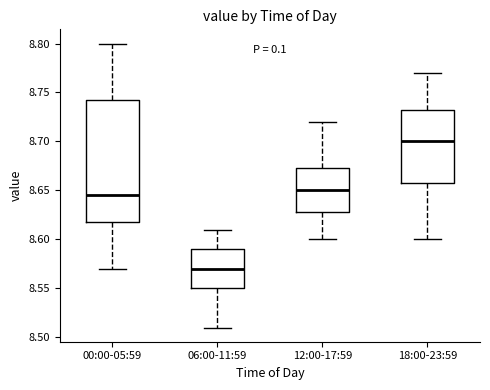

Which box's median line is the highest?

18:00-23:59